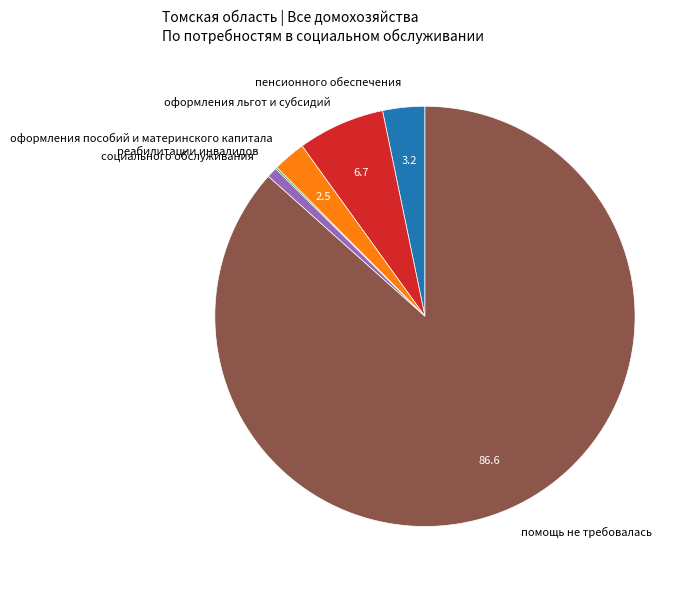

Do оформления льгот и субсидий and оформления пособий и материнского капитала together represent more than half of the pie?

No